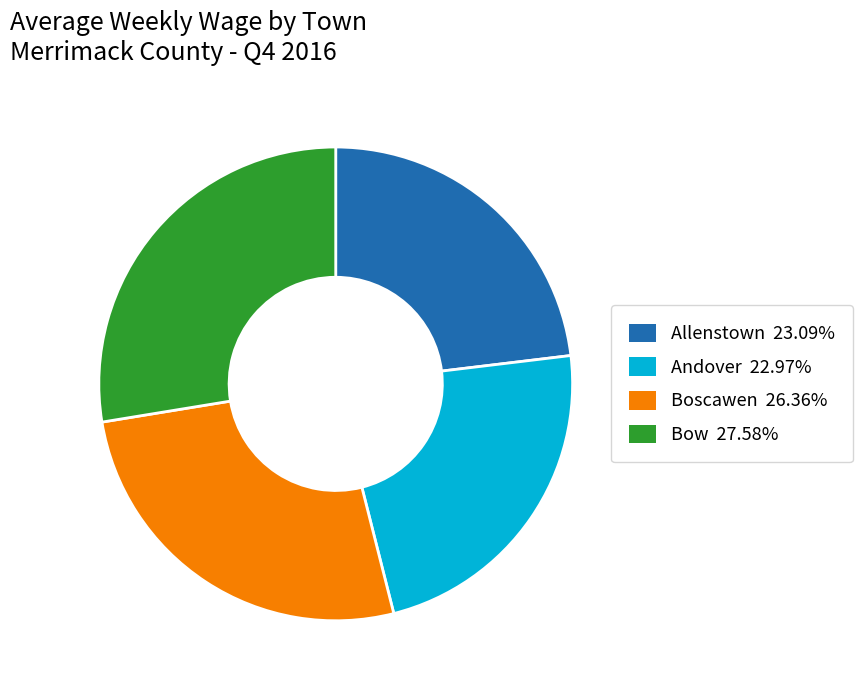

Is there any slice that represents more than half of the pie?

No